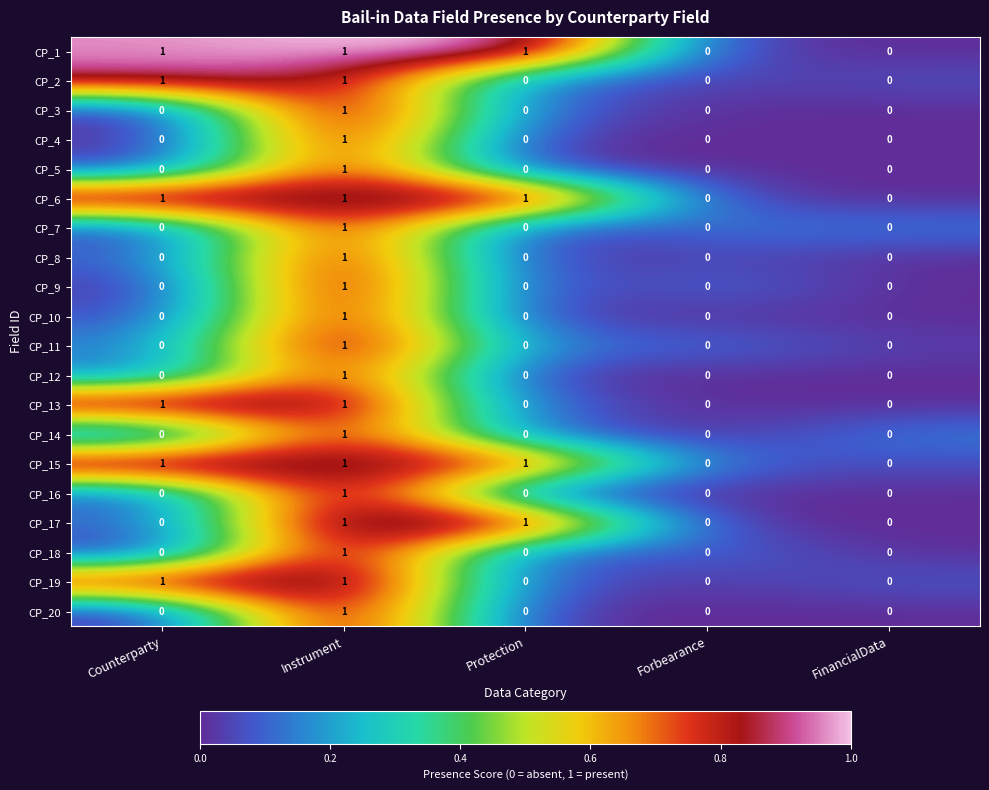

At which category is the sum across all series the highest?

Instrument